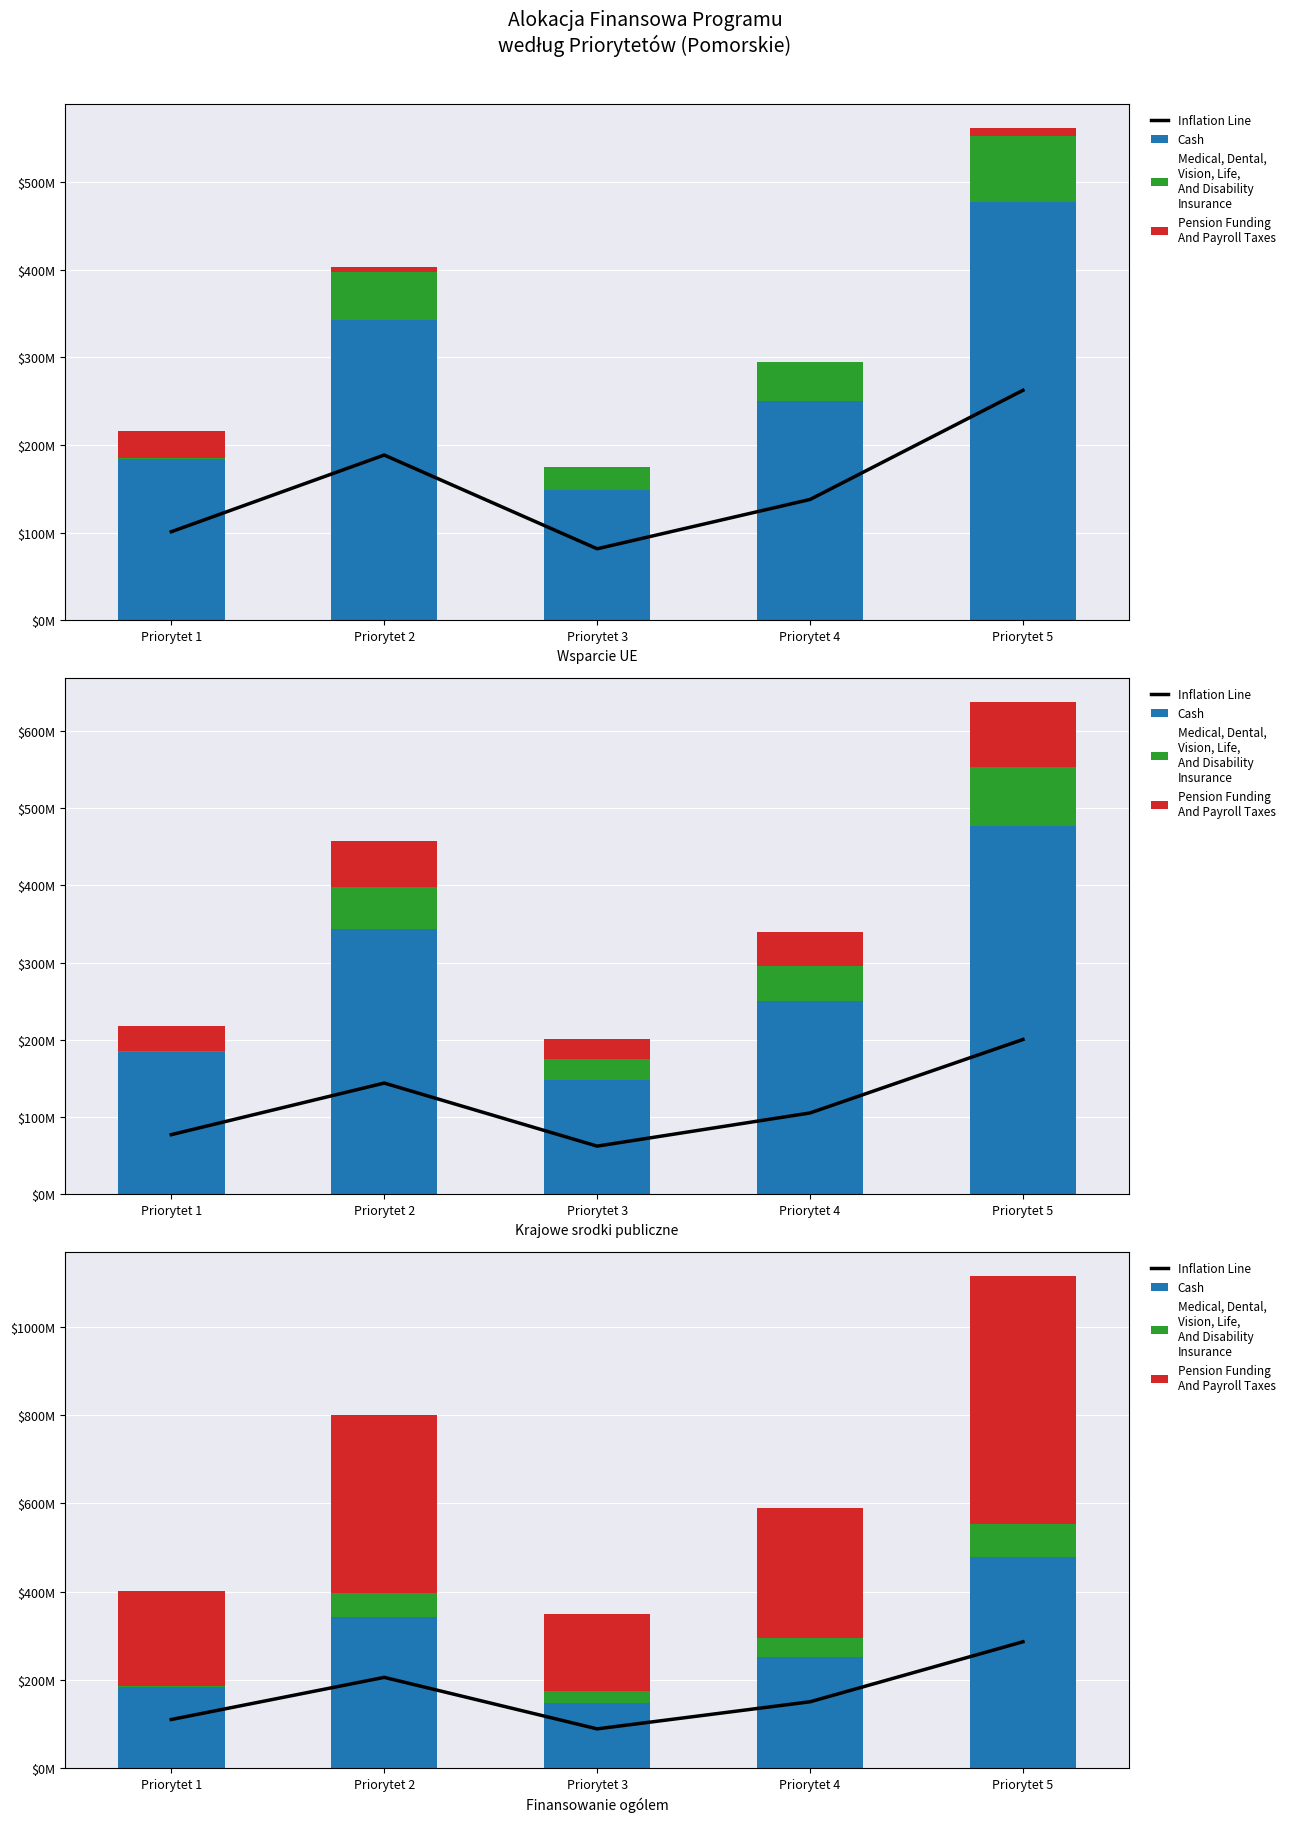

Which series has the widest spread of values?

Pension Funding
And Payroll Taxes